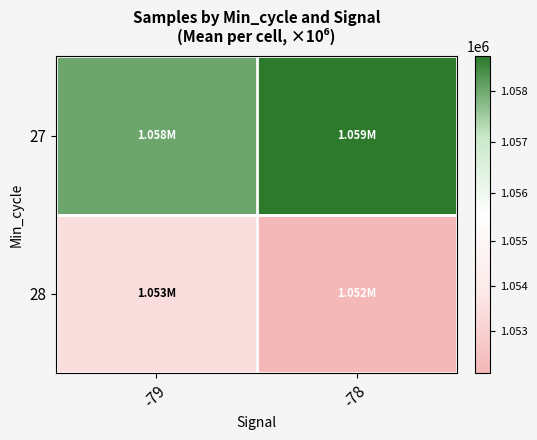

What is the greatest value displayed?

1058673.1